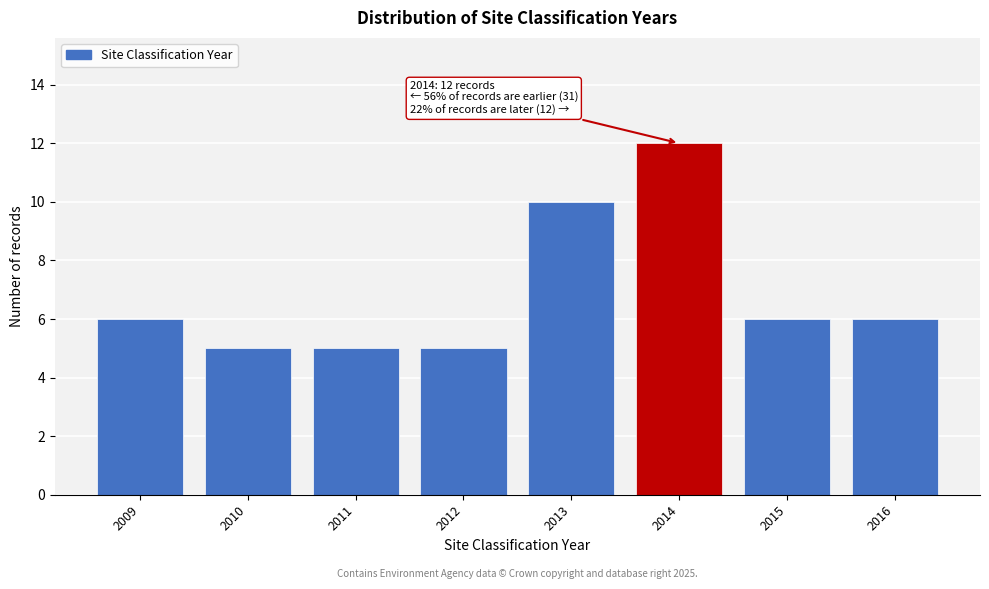

Reading left to right, what are all the values shown in this chart?

6	5	5	5	10	12	6	6